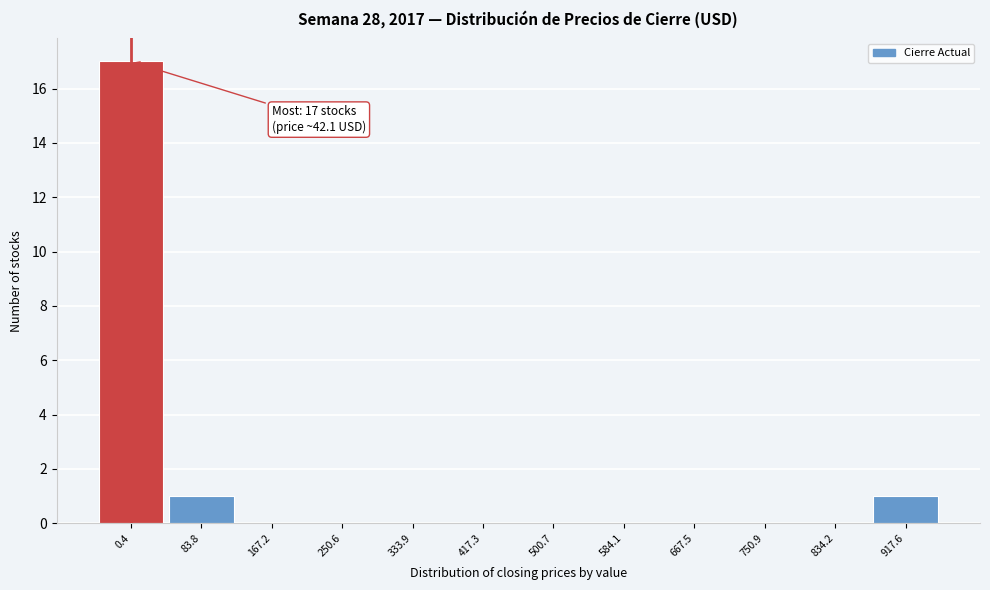

Reading left to right, list all the values displayed in this chart.

0.4=17	83.8=1	167.2=0	250.6=0	333.9=0	417.3=0	500.7=0	584.1=0	667.5=0	750.9=0	834.2=0	917.6=1